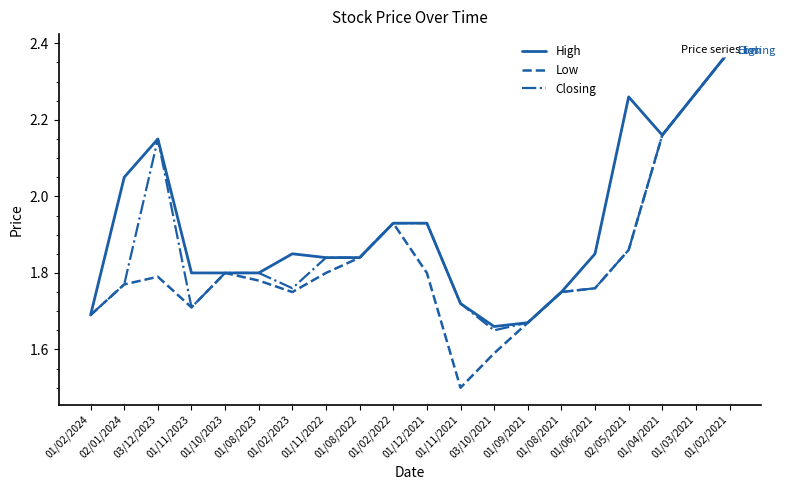

Is the value of High at 01/06/2021 greater than the value of Low at 01/12/2021?

Yes